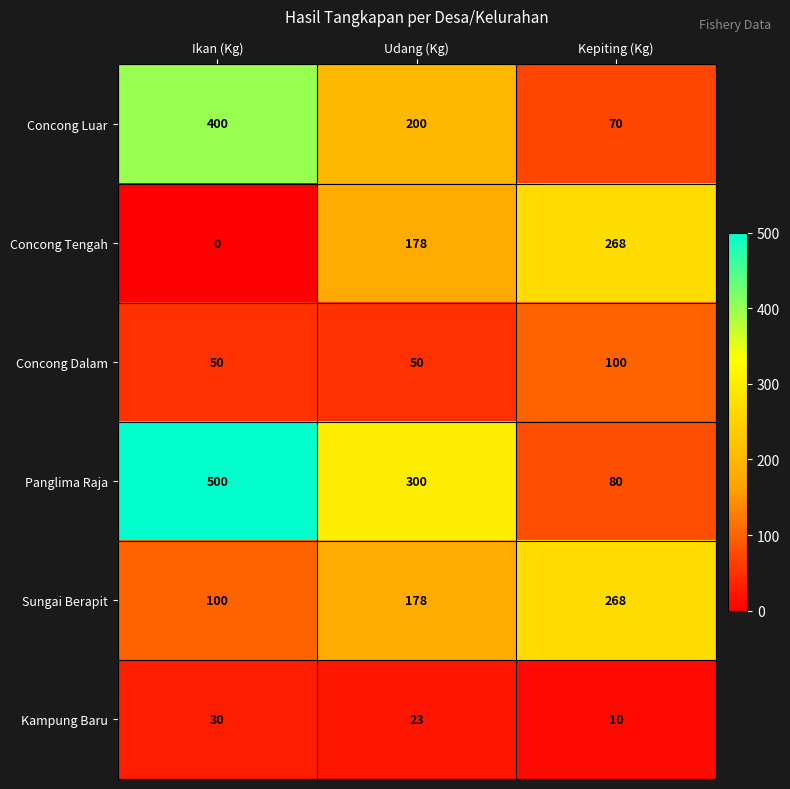

Which series changed the most between Ikan (Kg) and Kepiting (Kg)?

Panglima Raja